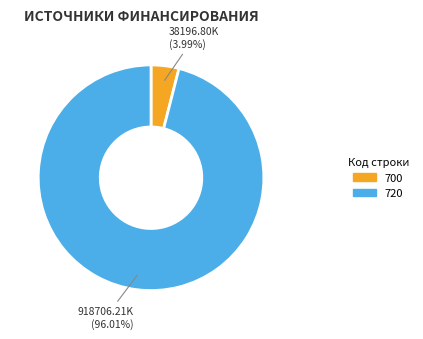

How many slices are in this pie chart?

2